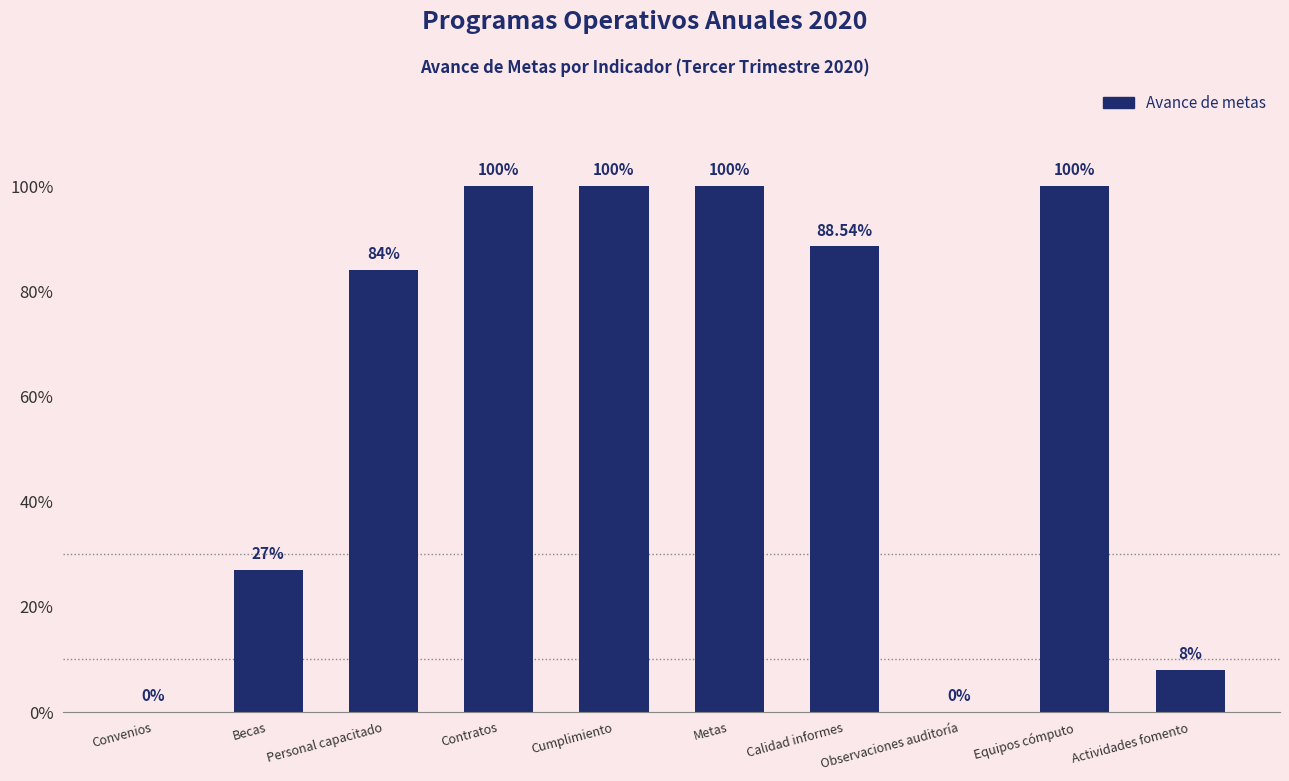

The chart shows a value of 8.0 at Actividades fomento. True or false?

True